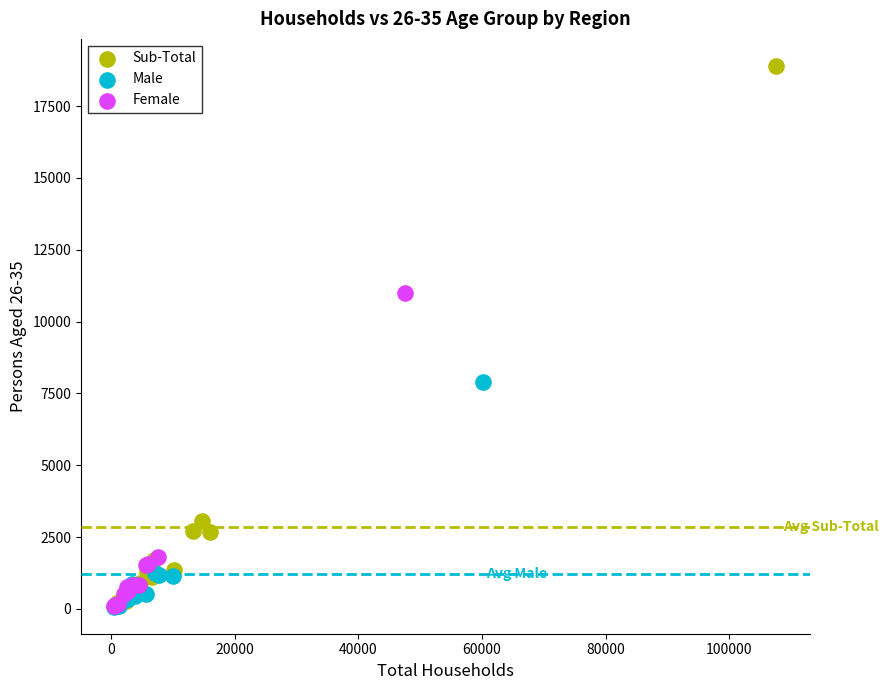

Which series contains the highest Y value?

Sub-Total